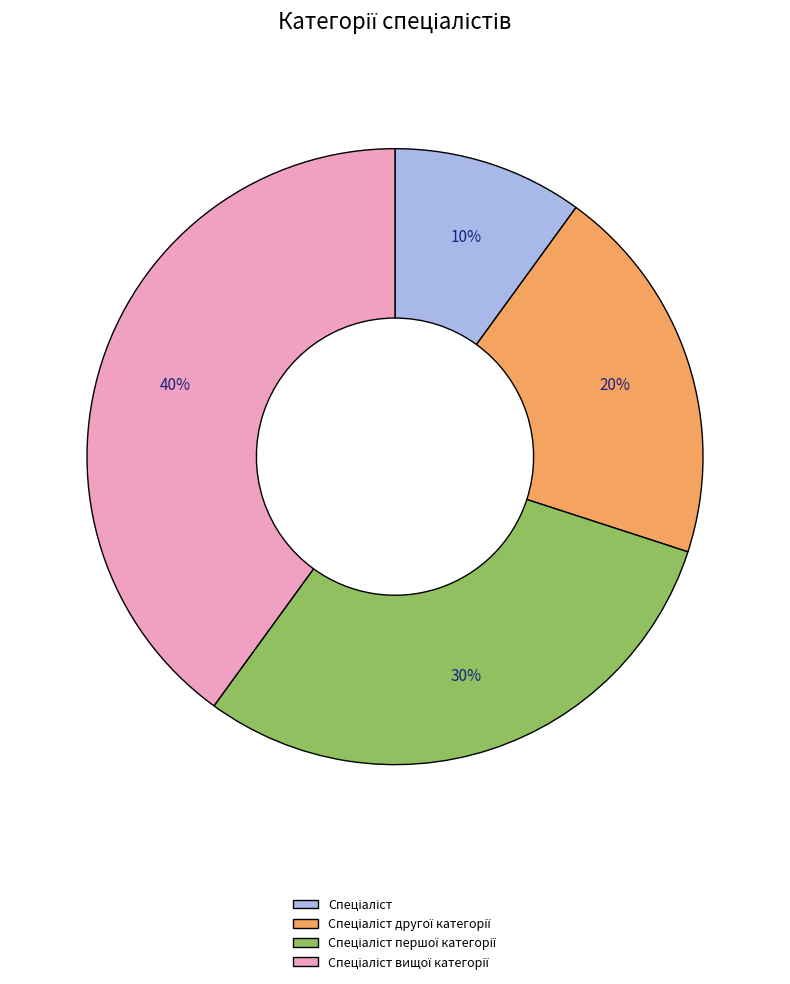

To the nearest percent, what is the average slice percentage?

25%